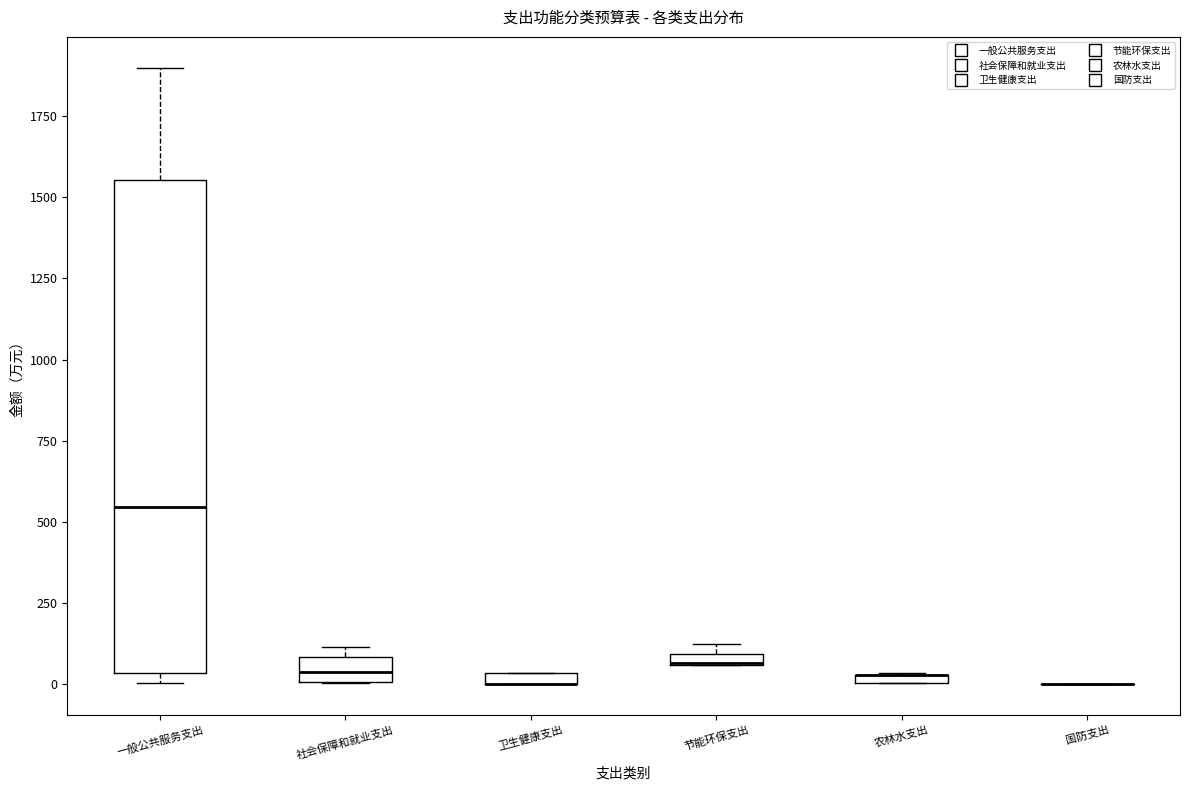

Which box is the tallest, from its lower edge to its upper edge?

一般公共服务支出